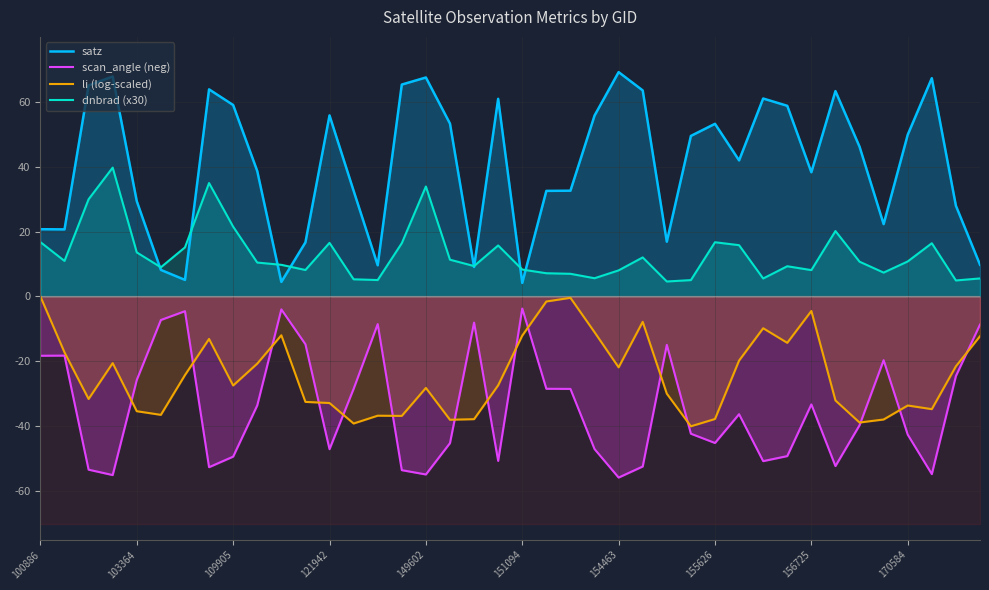

How many values in the li (log-scaled) series are below -27?

21